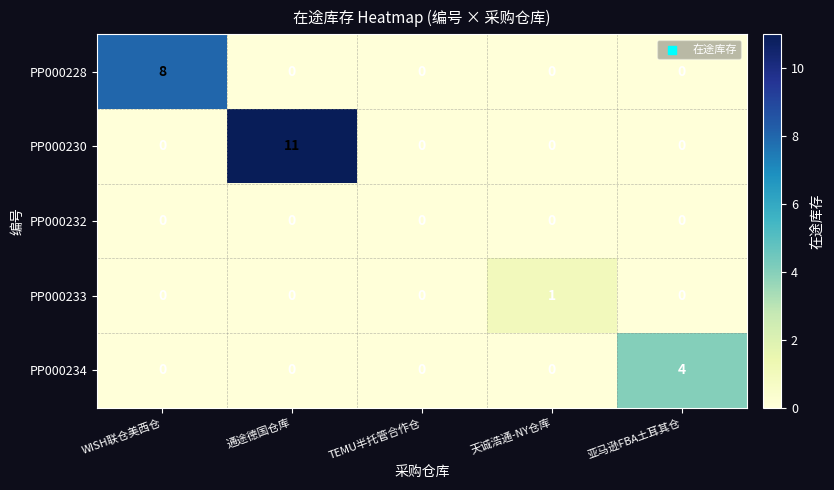

Which series changed the most between WISH联仓美西仓 and TEMU半托管合作仓?

PP000228